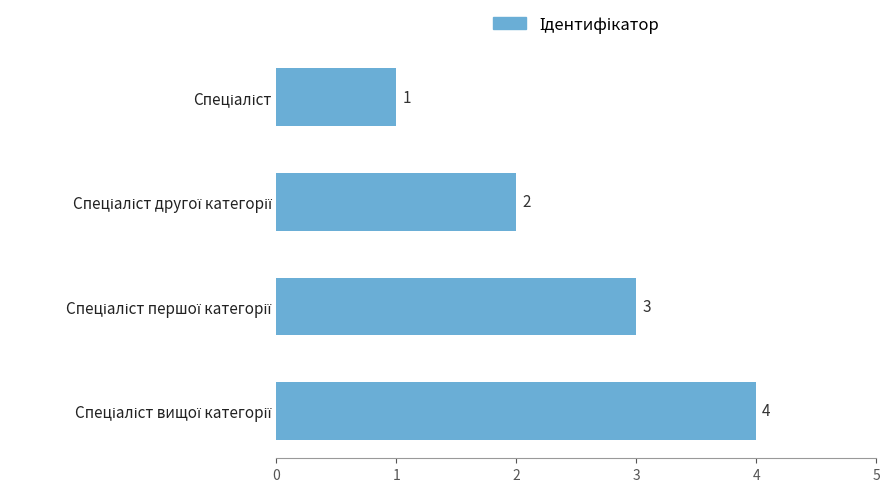

What is the maximum value shown in the chart?

4